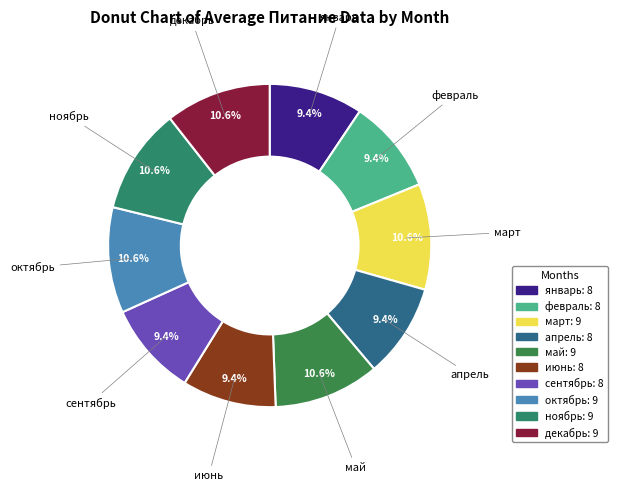

What percentage is NOT represented by июнь?

90.6%